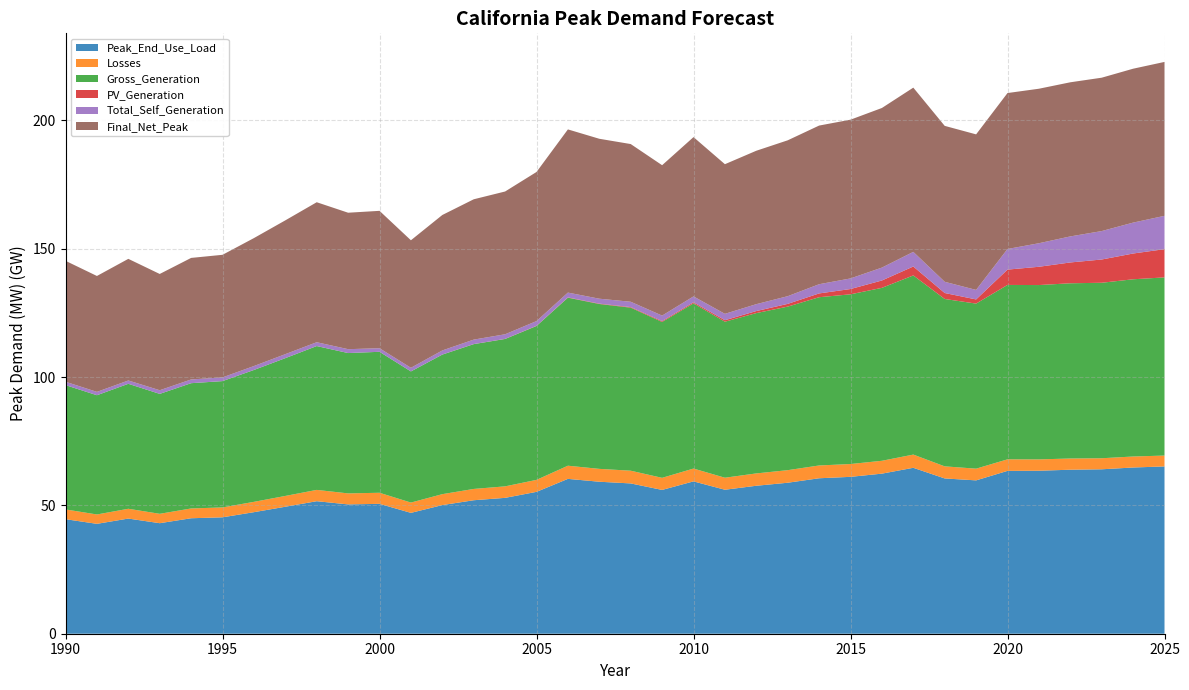

Reading right to left, transcribe all the data shown in this chart.

Peak_End_Use_Load: 65183.0	64769.6	64069.6	63903.9	63510.7	63449.6	59751.1	60505.0	64653.3	62373.8	61126.8	60574.0	58831.4	57654.2	56099.8	59360.5	56032.9	58563.0	59221.3	60337.2	55279.6	52942.0	52011.0	50121.0	47092.4	50605.1	50388.2	51638.8	49476.1	47360.5	45359.5	44995.1	43066.1	44871.5	42814.8	44629.4
Losses: 4238.6	4283.9	4305.7	4370.9	4418.0	4501.5	4563.1	4711.3	5149.9	5010.0	4998.0	4985.2	4897.6	4810.9	4687.5	4998.2	4709.5	4958.7	5015.2	5130.8	4669.0	4480.0	4405.5	4261.3	4008.0	4318.4	4292.3	4403.8	4212.3	4025.4	3854.9	3815.5	3659.8	3817.3	3649.4	3804.4
Gross_Generation: 69421.7	69053.4	68375.2	68274.8	67928.7	67951.1	64314.2	65216.3	69803.2	67383.8	66124.8	65559.2	63729.0	62465.1	60787.2	64358.8	60742.4	63521.7	64236.5	65467.9	59948.7	57422.0	56416.5	54382.3	51100.5	54923.5	54680.5	56042.6	53688.4	51385.9	49214.4	48810.6	46725.9	48688.8	46464.3	48433.8
PV_Generation: 11001.6	10039.3	9063.6	8113.7	7123.1	5973.5	1628.9	2324.3	3477.6	2870.7	2061.3	1475.9	1066.7	794.0	585.1	428.9	326.5	230.9	145.5	101.6	70.6	46.5	25.1	11.2	4.1	2.0	1.2	0.8	0.7	0.6	0.4	0.3	0.0	0.0	0.0	0.0
Total_Self_Generation: 12985.9	12039.0	11078.9	10144.6	9169.9	8036.3	3707.9	4368.5	5700.3	5018.9	4128.3	3584.4	2994.0	2684.8	2482.7	2288.9	2147.4	2074.6	1918.1	1882.6	1850.6	1787.5	1738.2	1603.4	1415.1	1396.2	1509.8	1496.3	1556.9	1528.8	1450.5	1450.2	1423.5	1296.1	1309.4	1313.6
Final_Net_Peak: 59967.6	59967.5	59760.7	60054.7	60202.8	60760.1	60606.3	60756.5	63995.6	62194.9	61855.6	61821.0	60735.5	59779.7	58305.4	62069.2	58596.0	61447.7	62318.0	63584.9	58098.7	55634.7	54678.3	52778.2	49685.7	53527.5	53170.1	54546.4	52131.4	49856.8	47763.6	47360.4	45302.4	47393.0	45155.4	47120.5